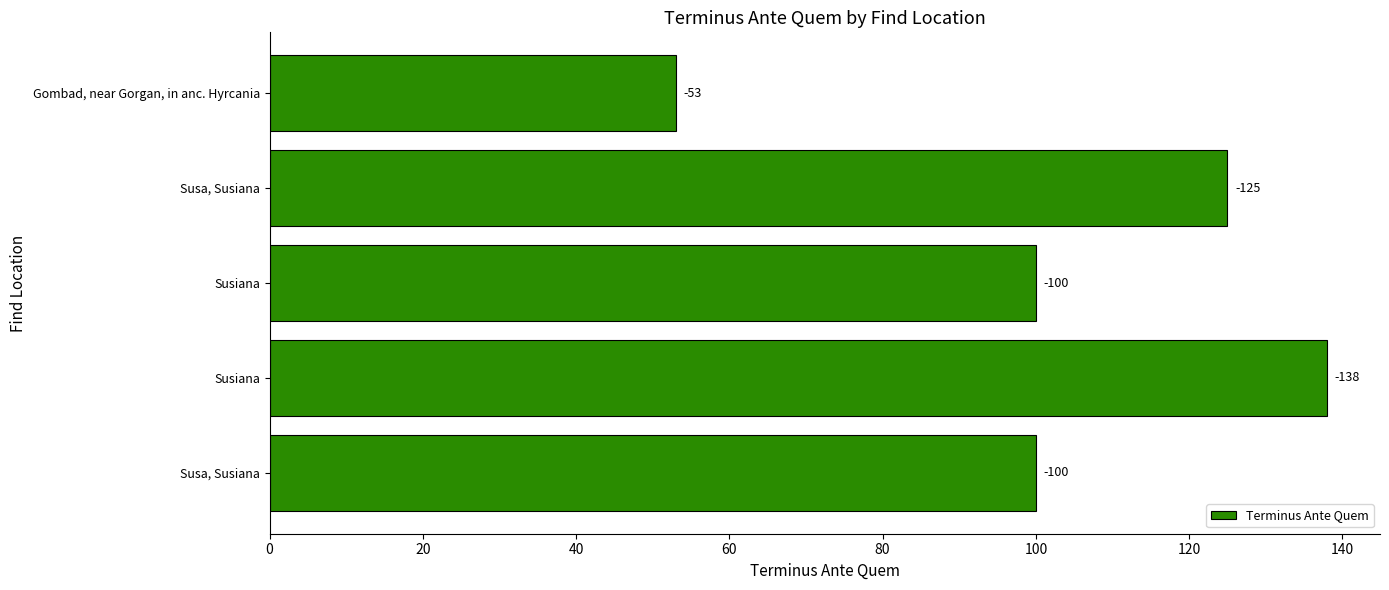

Are the bars grouped side by side (vs. stacked)?

No